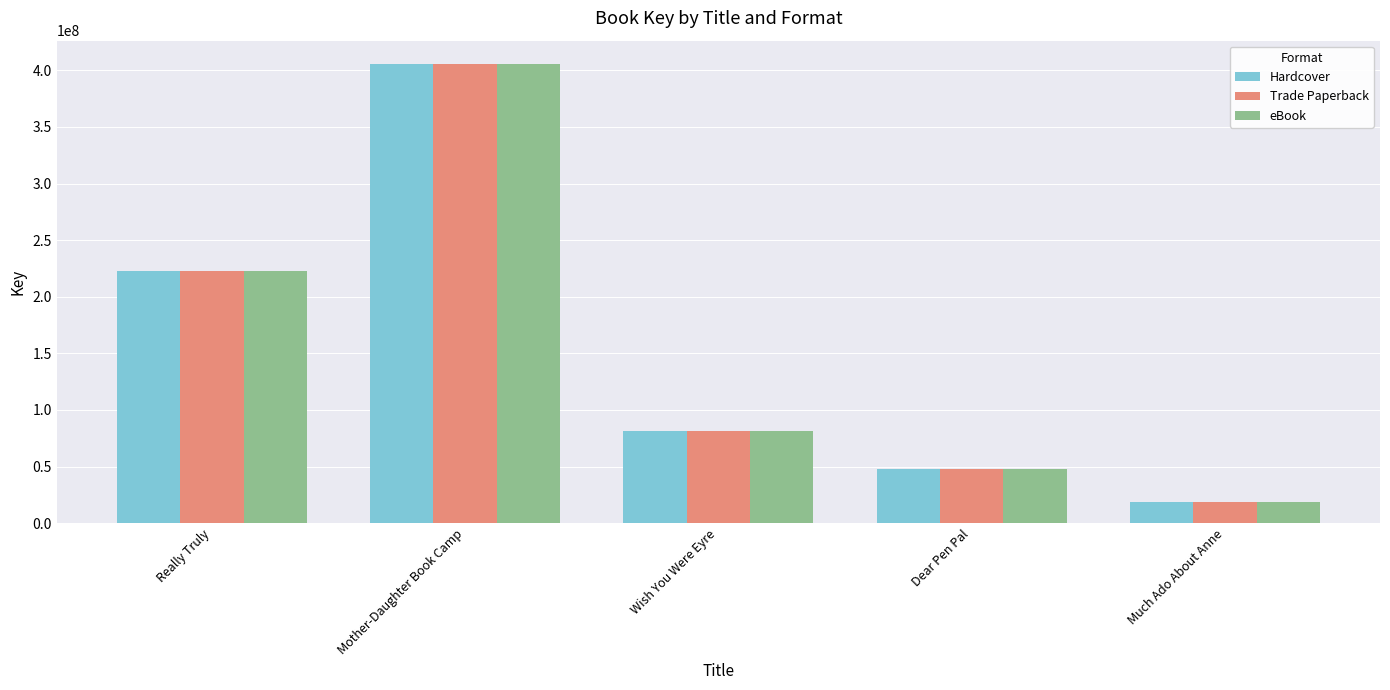

What is the difference between the maximum and minimum values in the Hardcover series?

387149508